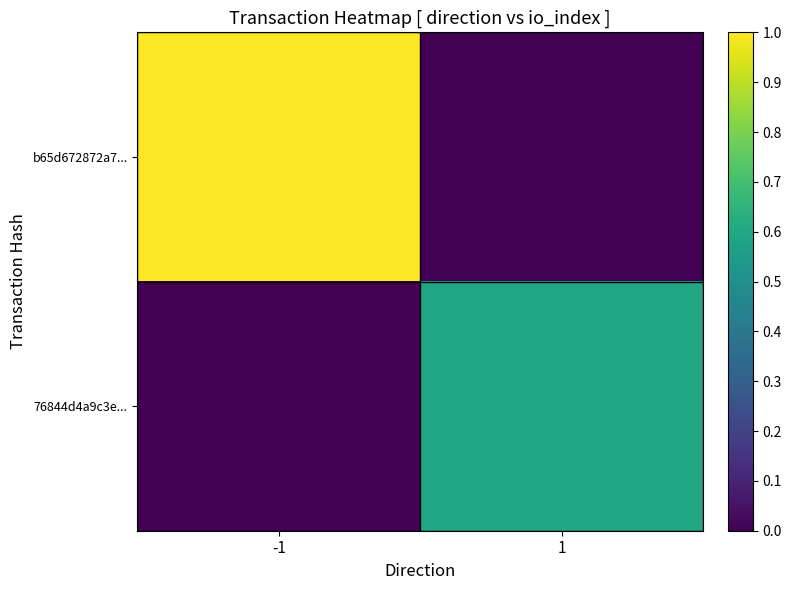

Which series has the largest total across all categories?

b65d672872a7...